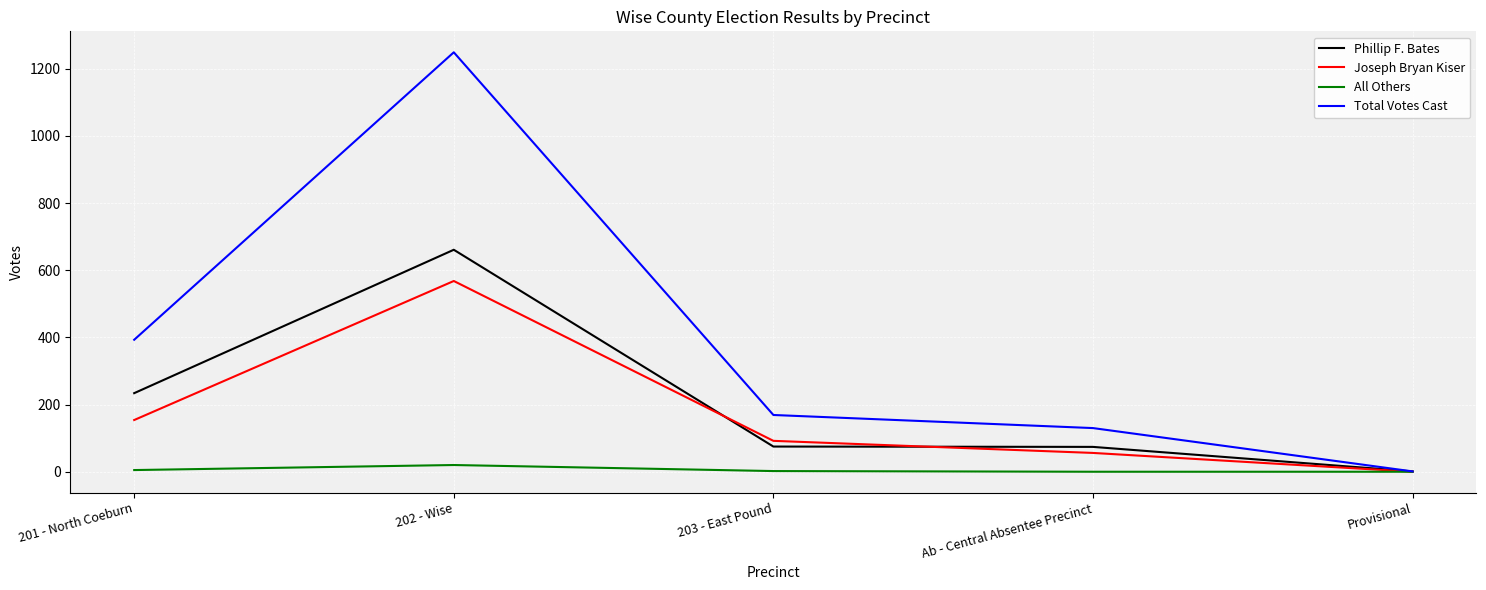

How many lines are shown in the chart?

4